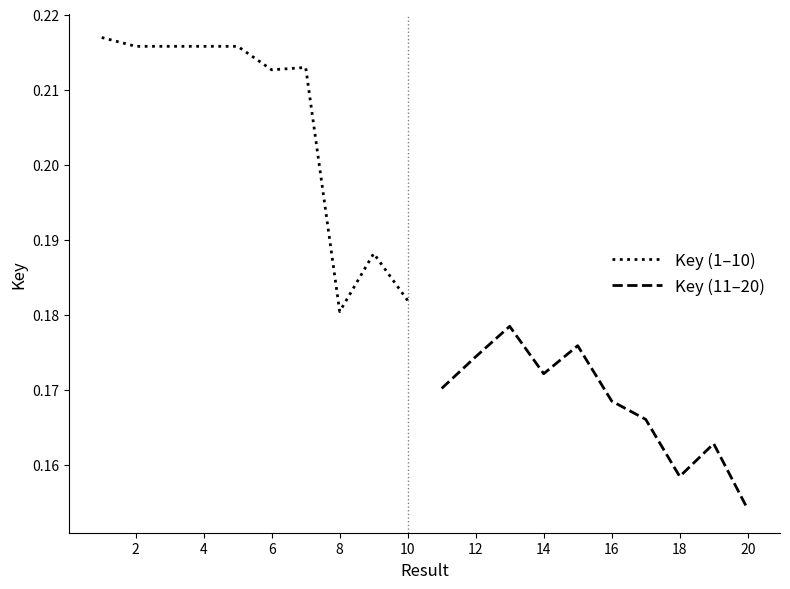

At which label is Key (1–10) closest to 0?

8